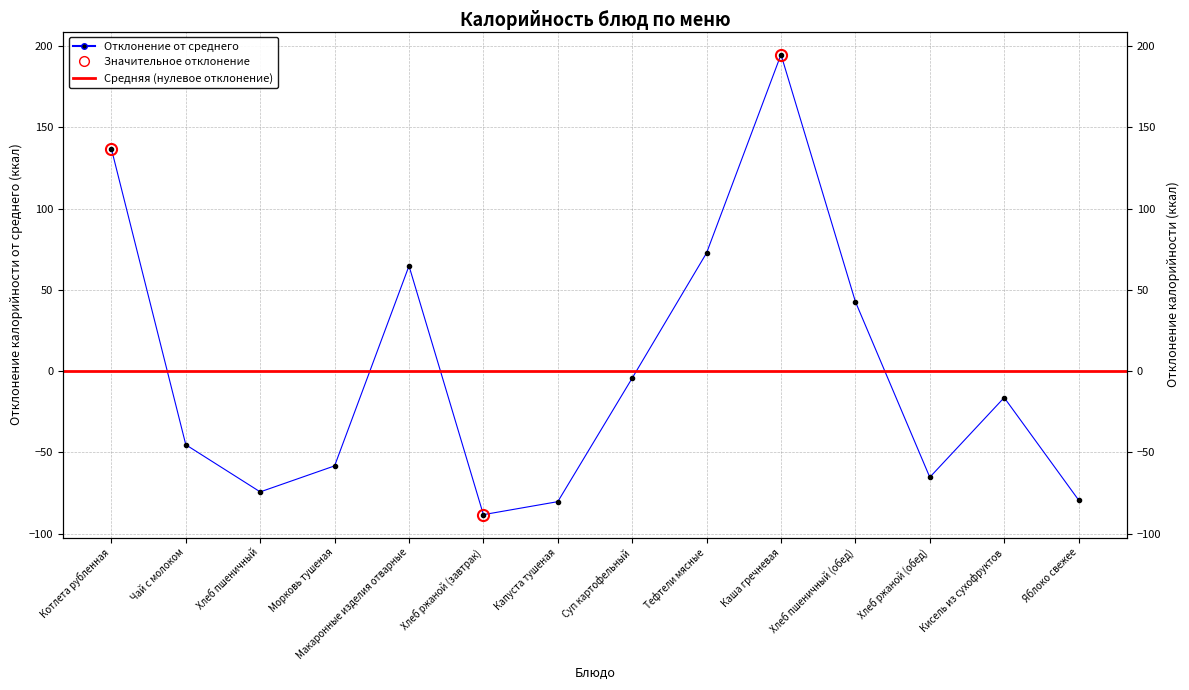

How many points are higher than both their immediate neighbors (excluding endpoints)?

3